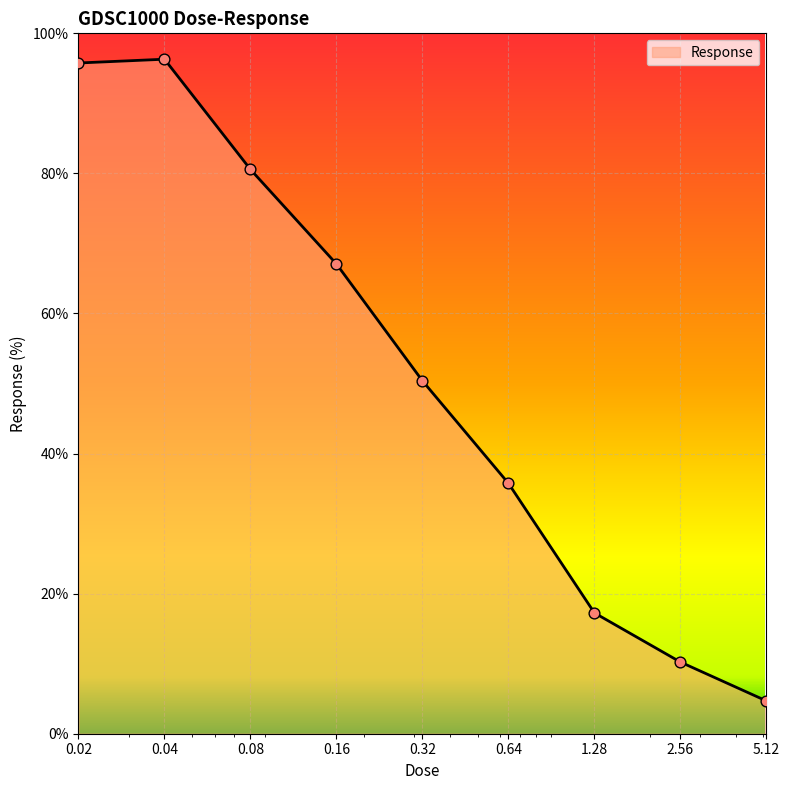

What is the smallest value displayed?

4.7